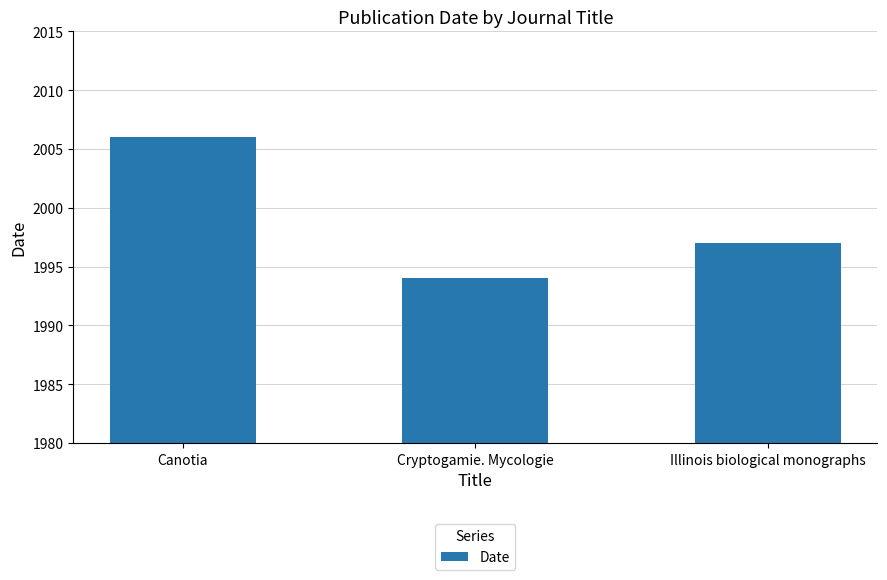

What is the value of the 1st bar from the left?

2006